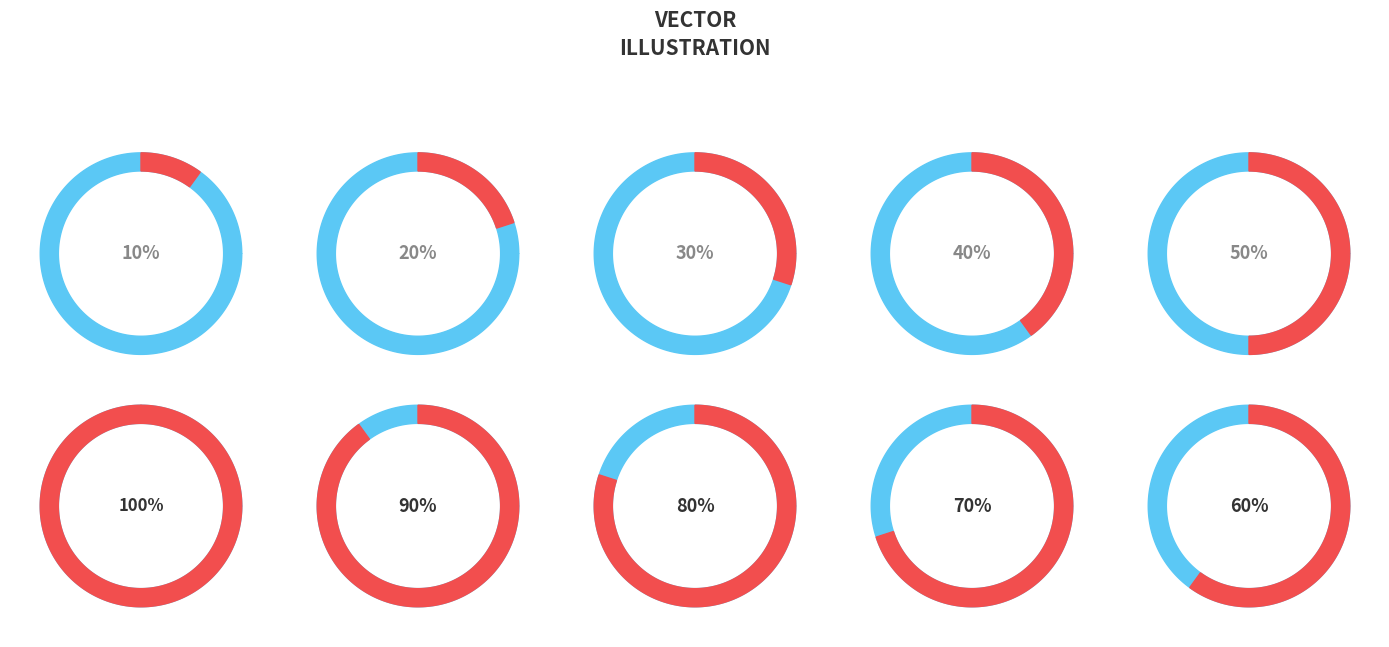

How much of the chart is everything except 50%?

90.9%